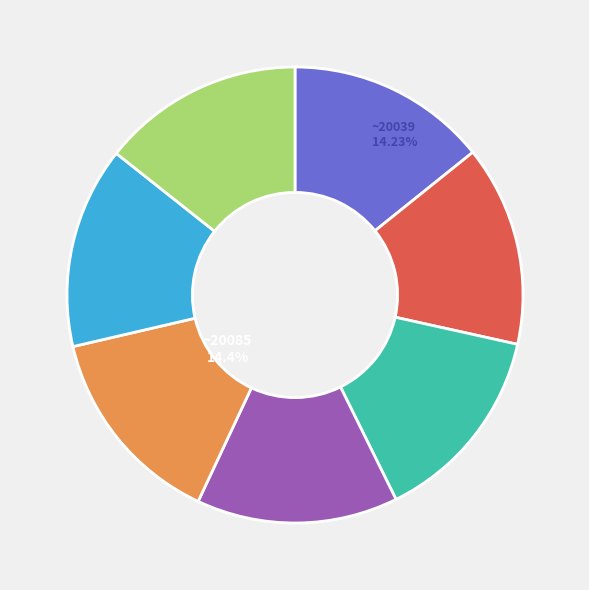

True or false: 30 accounts for 14% of the total.

True